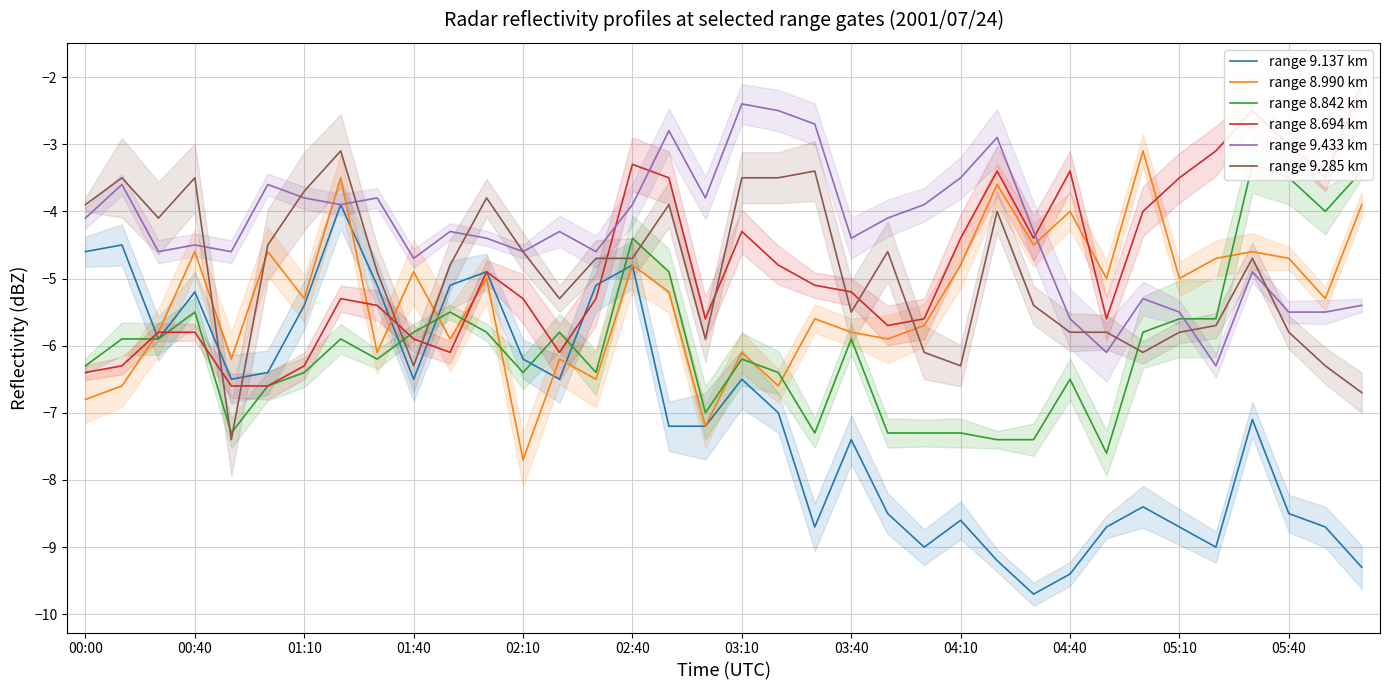

After their last crossing, which series has the higher values: range 9.137 km or range 9.285 km?

range 9.285 km